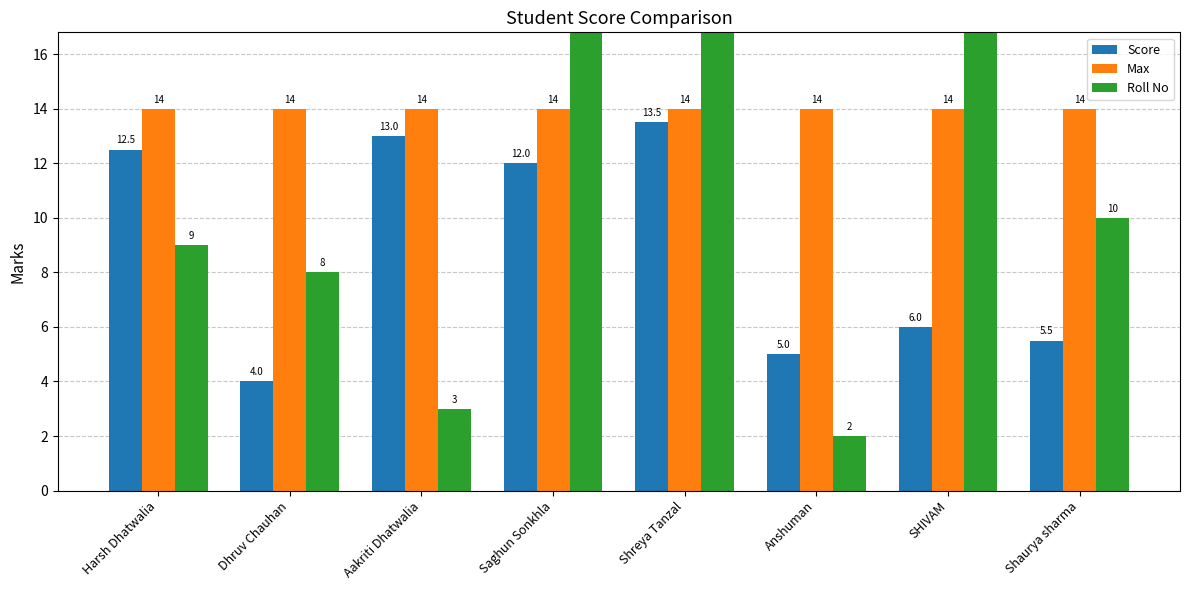

Reading left to right, list all the values displayed in this chart.

Score: 12.5	4.0	13.0	12.0	13.5	5.0	6.0	5.5
Max: 14.0	14.0	14.0	14.0	14.0	14.0	14.0	14.0
Roll No: 9.0	8.0	3.0	26.0	22.0	2.0	18.0	10.0